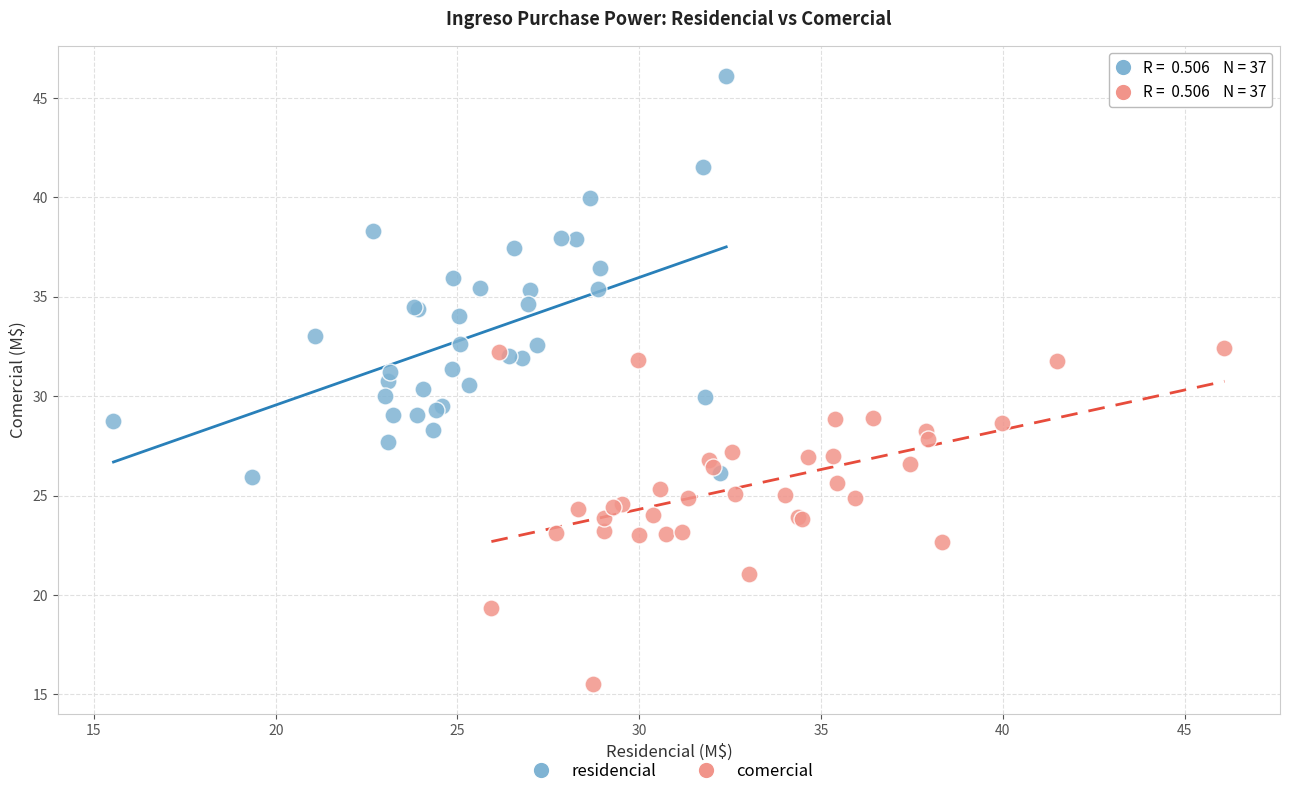

Which series contains the highest Y value?

residencial